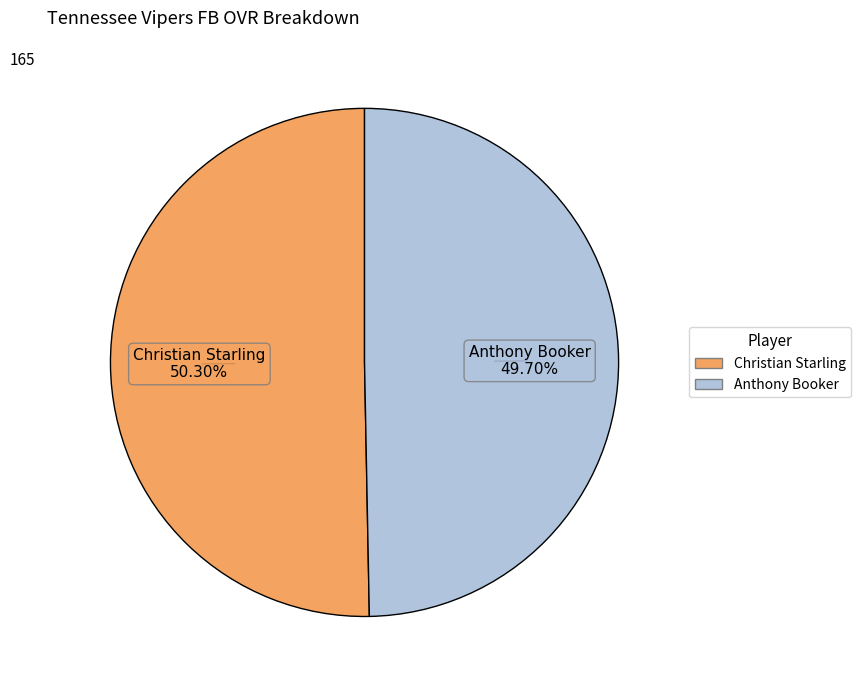

To the nearest percent, what is the difference between the largest and smallest slice percentages?

1%